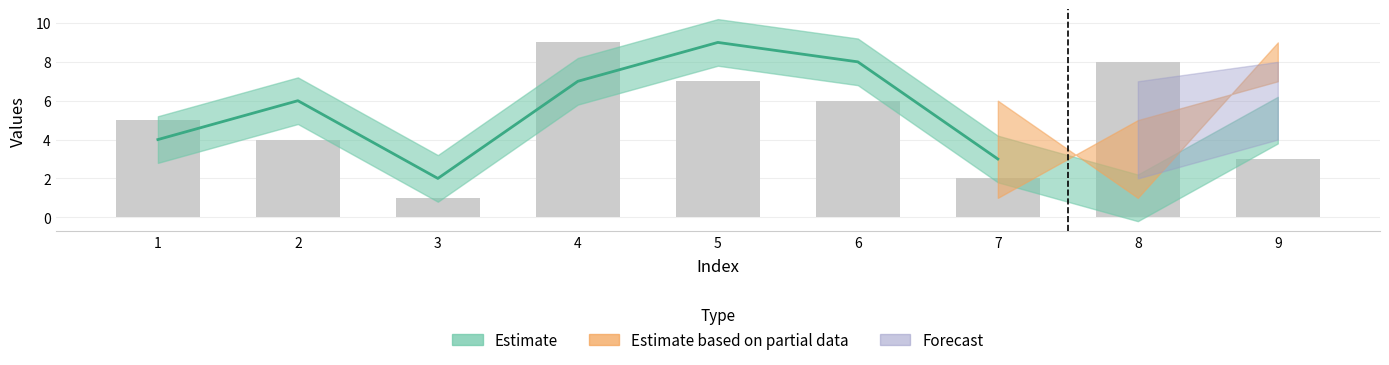

How many values are between 3 and 7?

5